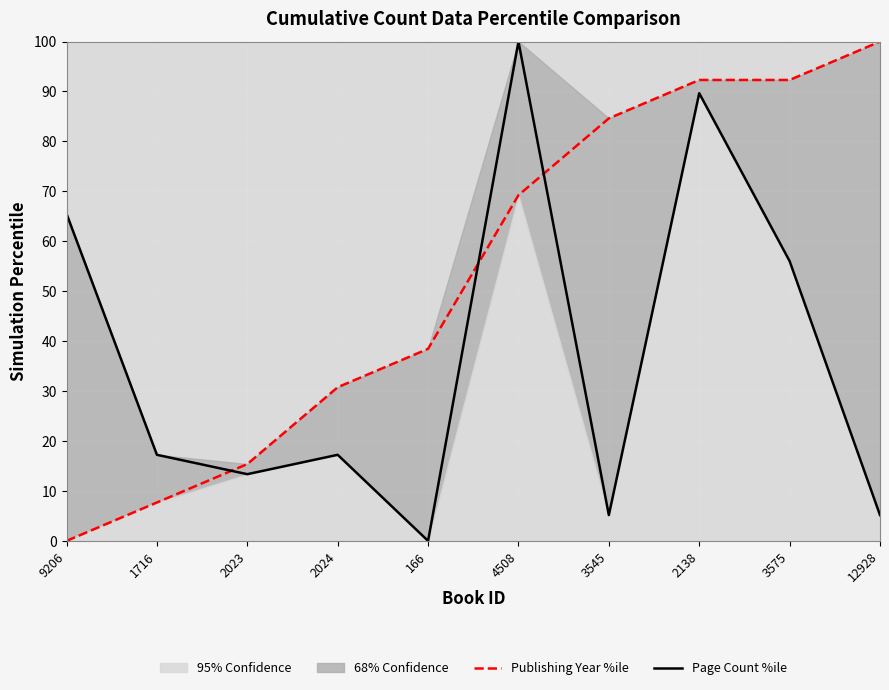

How many lines are shown in the chart?

2